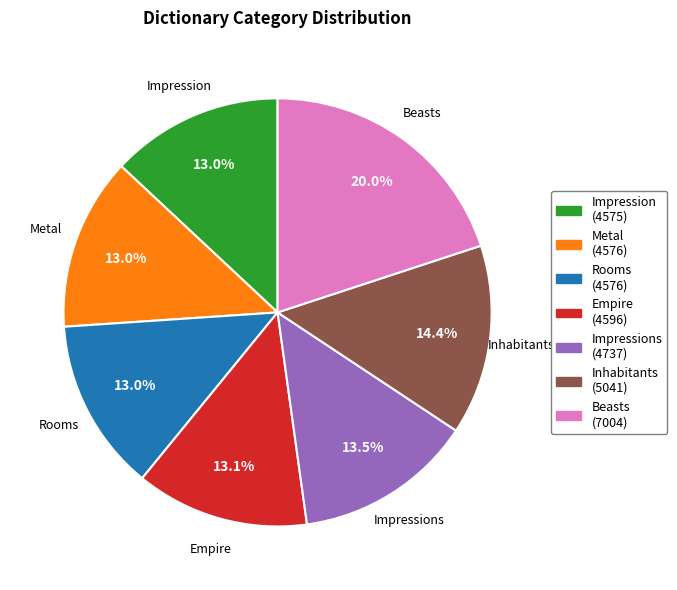

To the nearest percent, what is the difference between the largest and smallest slice percentages?

7%